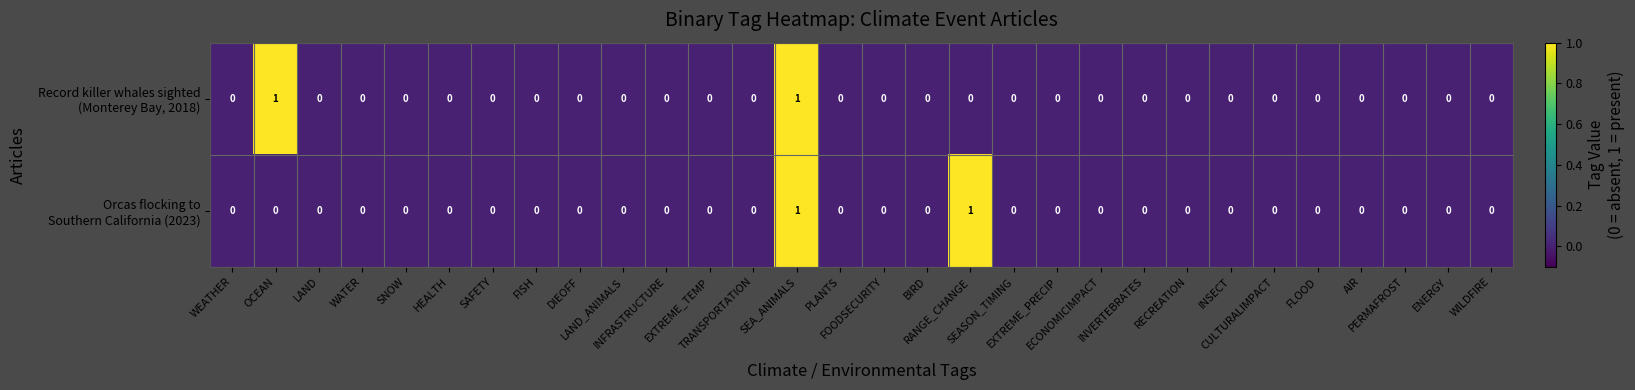

Which series has the widest spread of values?

Record killer whales sighted (Monterey Bay, 2018)